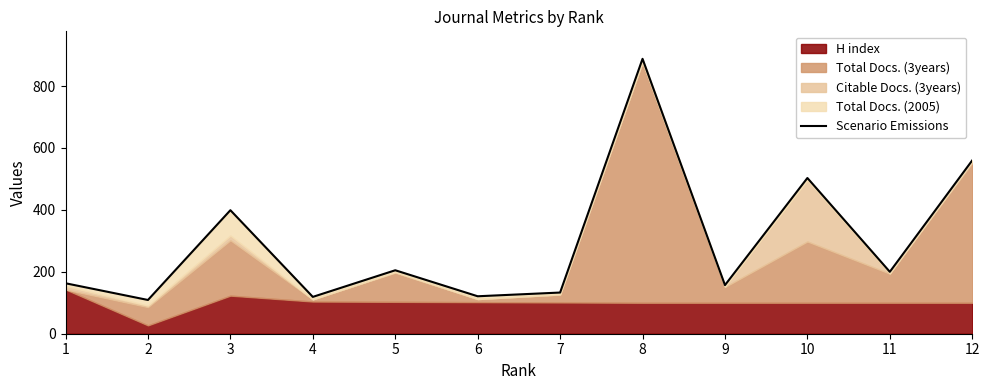

What is the maximum value shown in the chart?

888